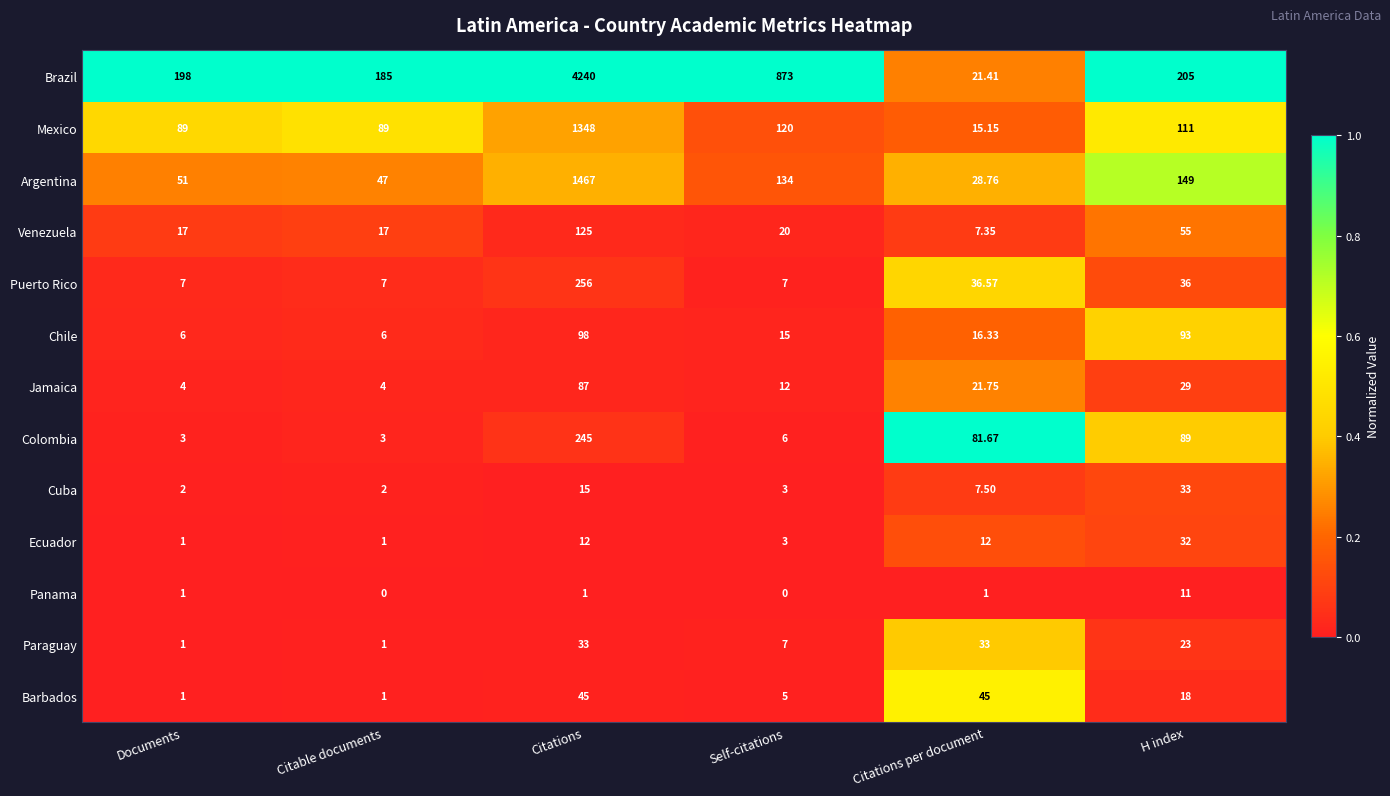

Which series has the largest range (max minus min)?

Brazil